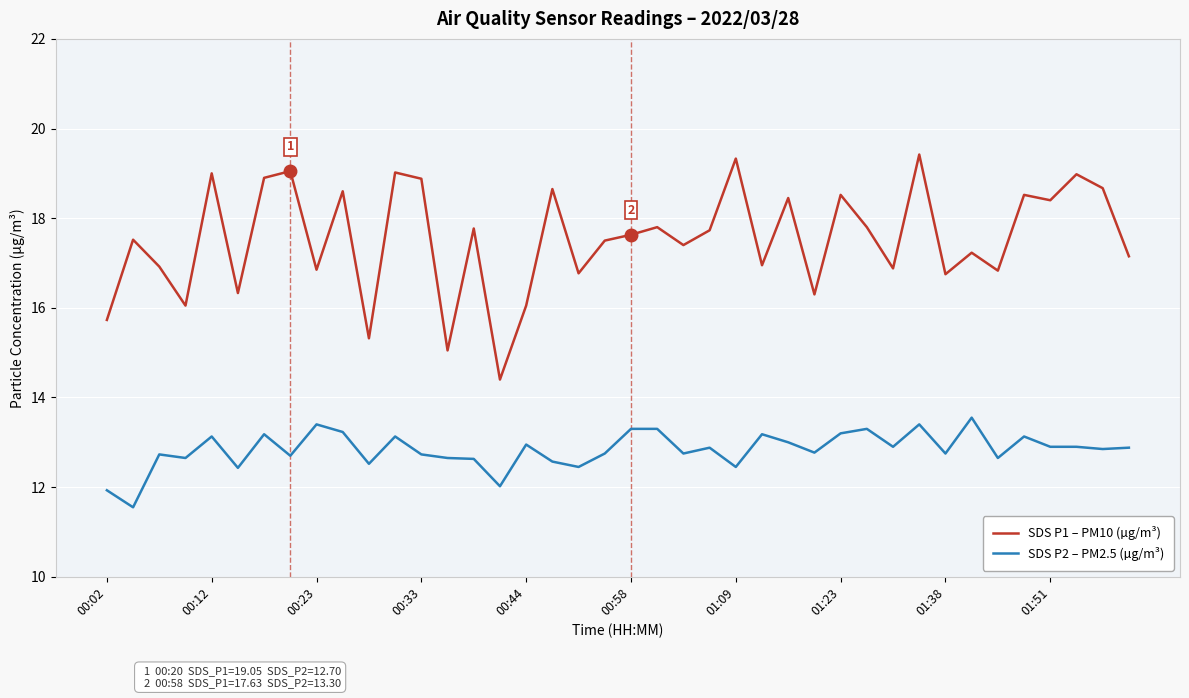

List the series in order of their peak value, lowest first.

SDS P2 – PM2.5 (µg/m³), SDS P1 – PM10 (µg/m³)